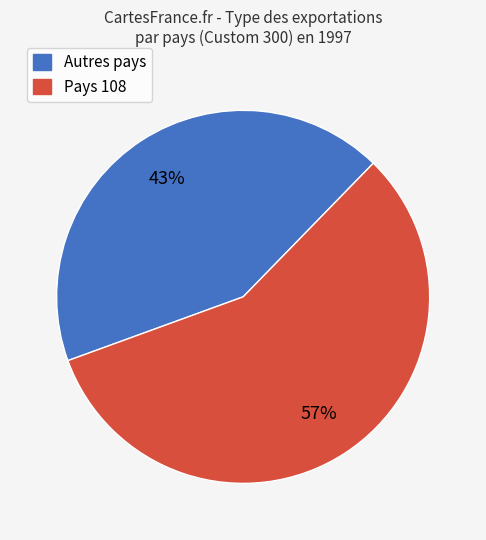

To the nearest percent, what is the average slice percentage?

50%